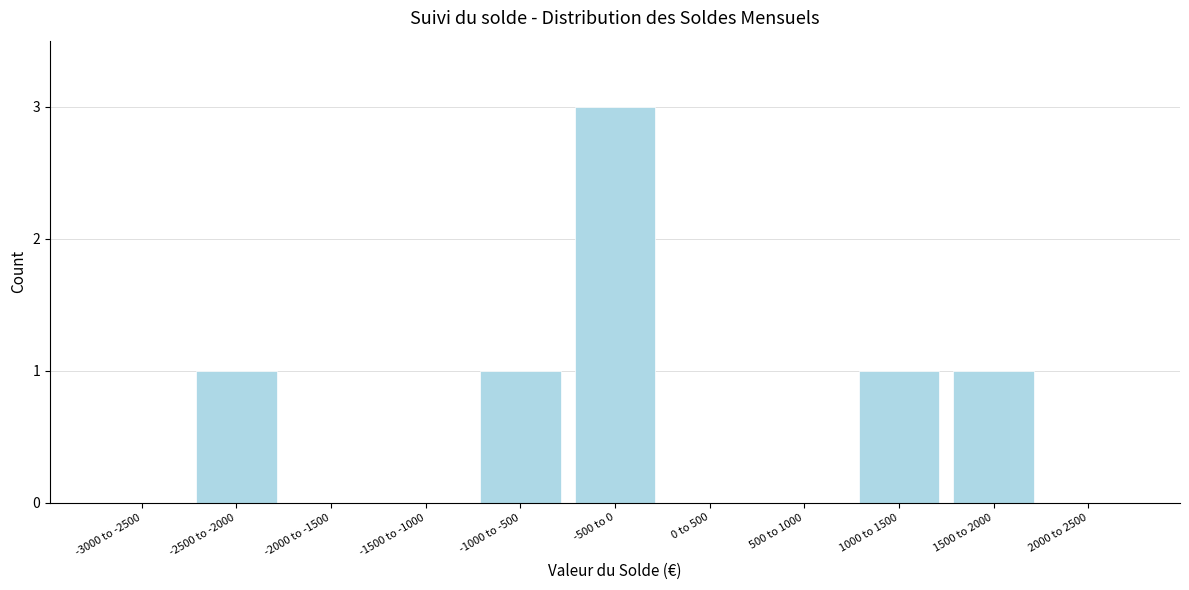

Reading right to left, what are all the values shown in this chart?

2000 to 2500=0	1500 to 2000=1	1000 to 1500=1	500 to 1000=0	0 to 500=0	-500 to 0=3	-1000 to -500=1	-1500 to -1000=0	-2000 to -1500=0	-2500 to -2000=1	-3000 to -2500=0